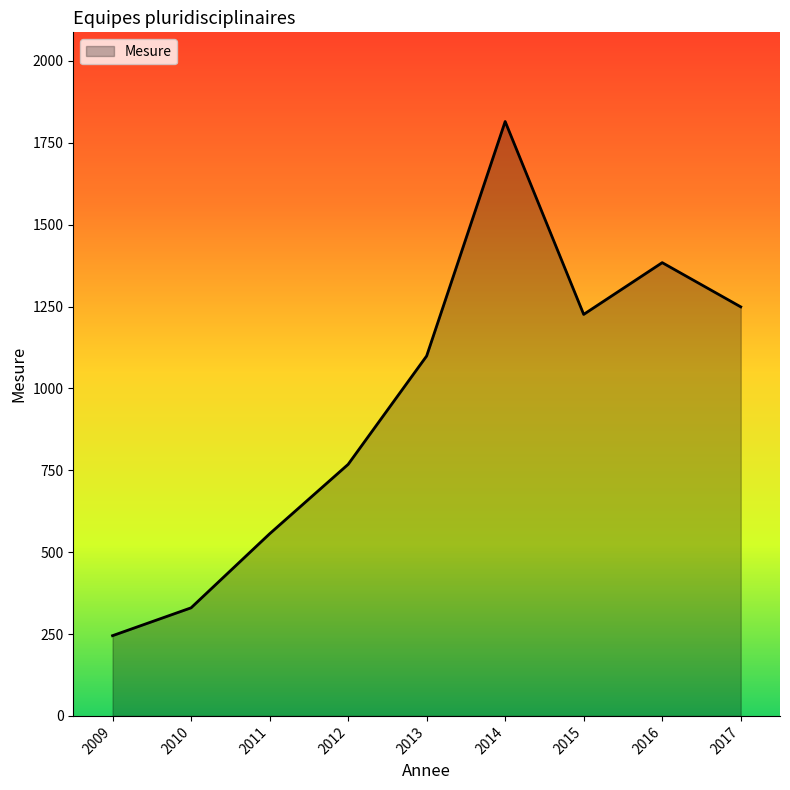

True or false: the data shows 330 at 2010.

True